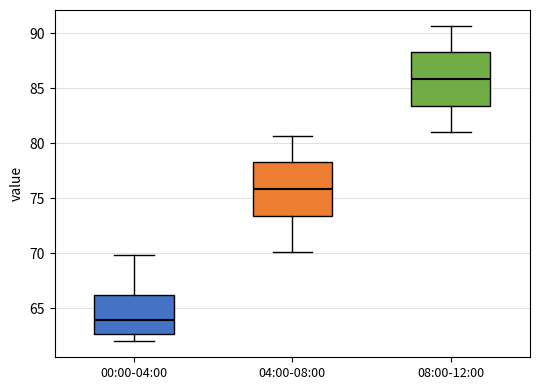

Which box's median line is the lowest?

00:00-04:00